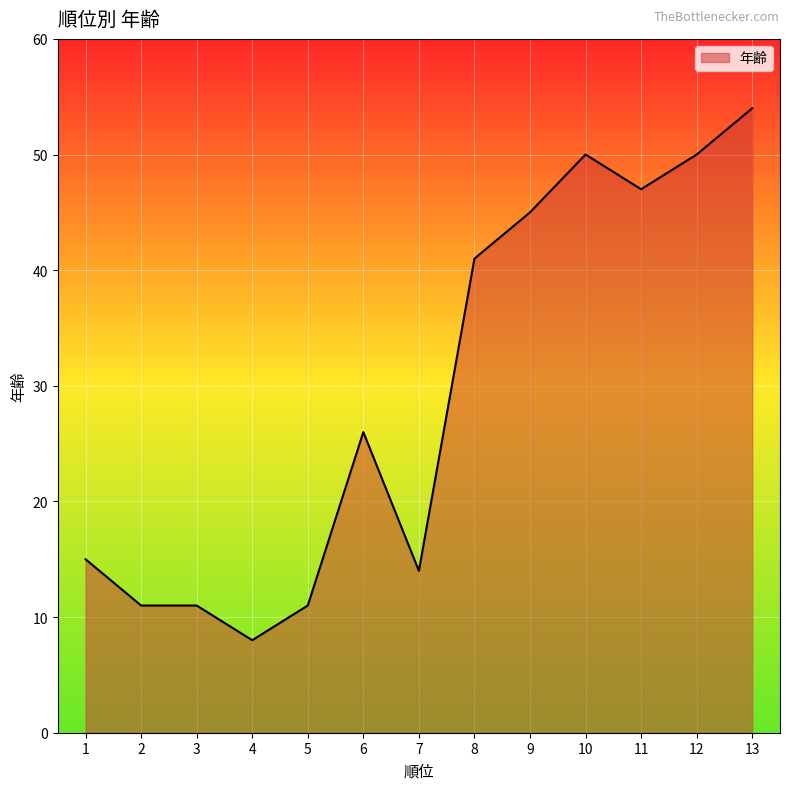

What is the difference between the maximum and minimum values?

46